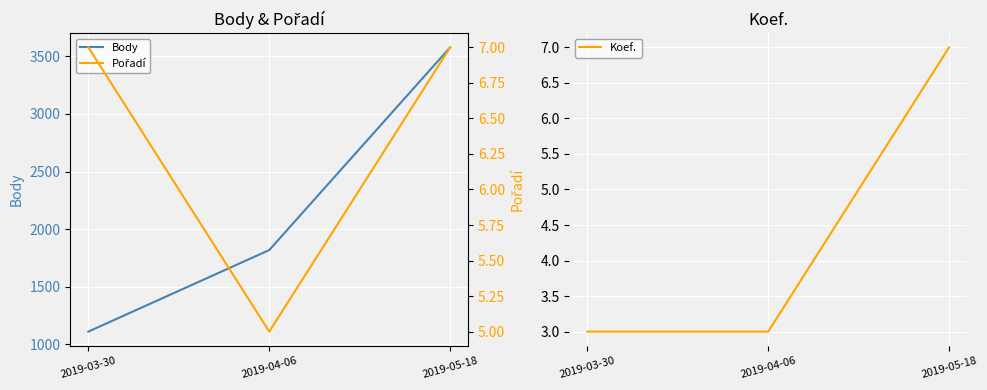

Is it true that Koef. equals 3 at 2019-05-18?

False